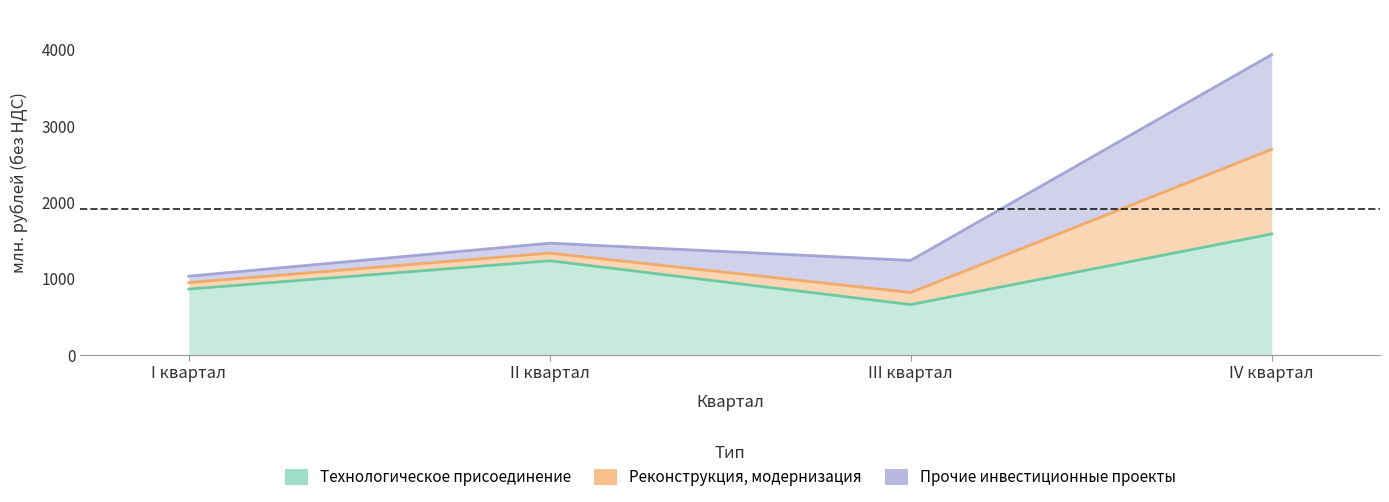

What is the label of the 4th point from the left?

IV квартал